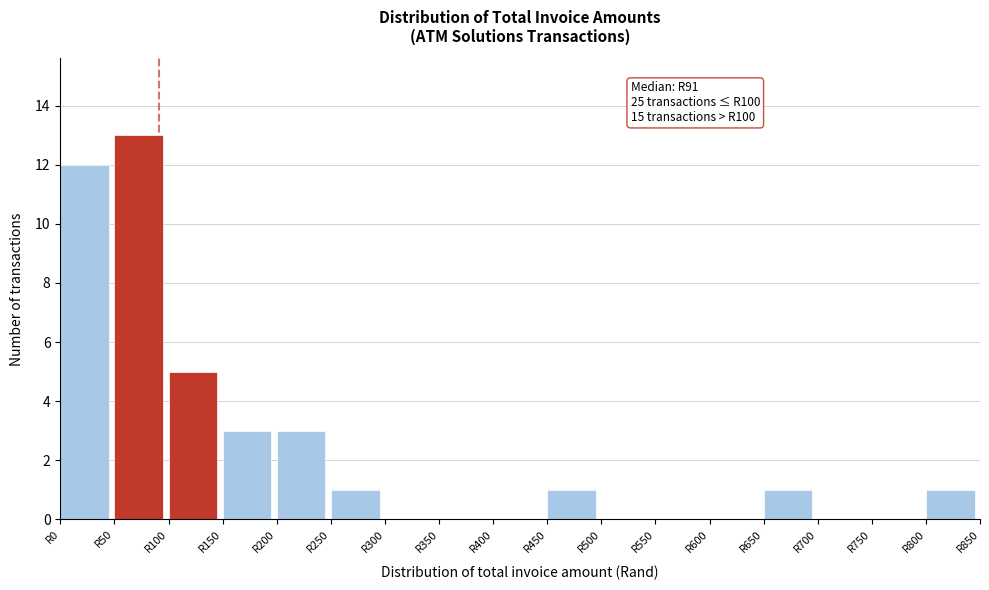

Over which range of the x-axis is the bar tallest?

50 to 100